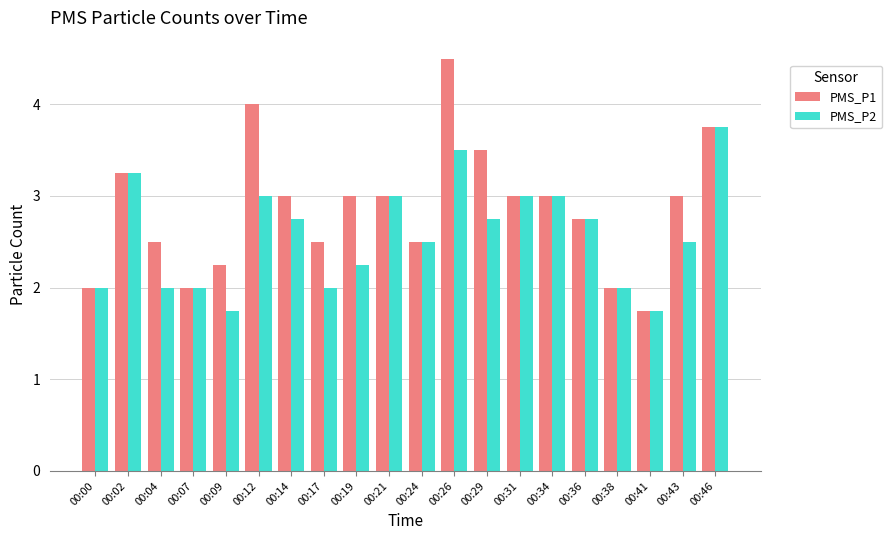

Is it true that PMS_P1 equals 1.7 at 00:43?

False